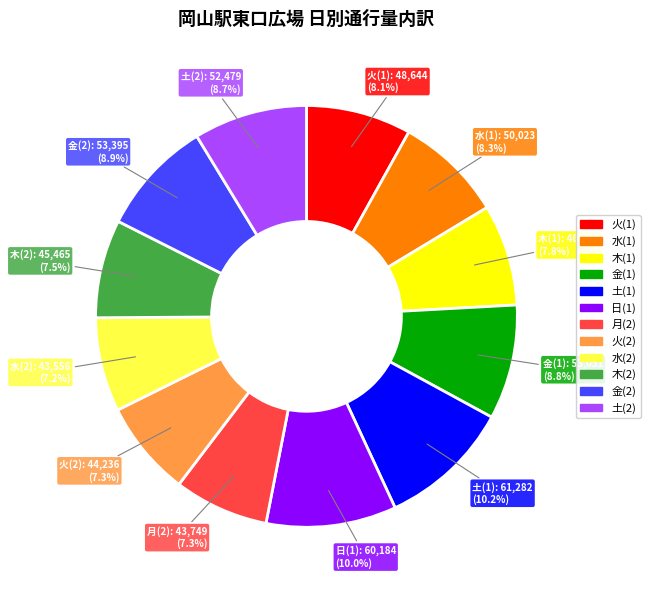

Is there a majority slice in this chart?

No